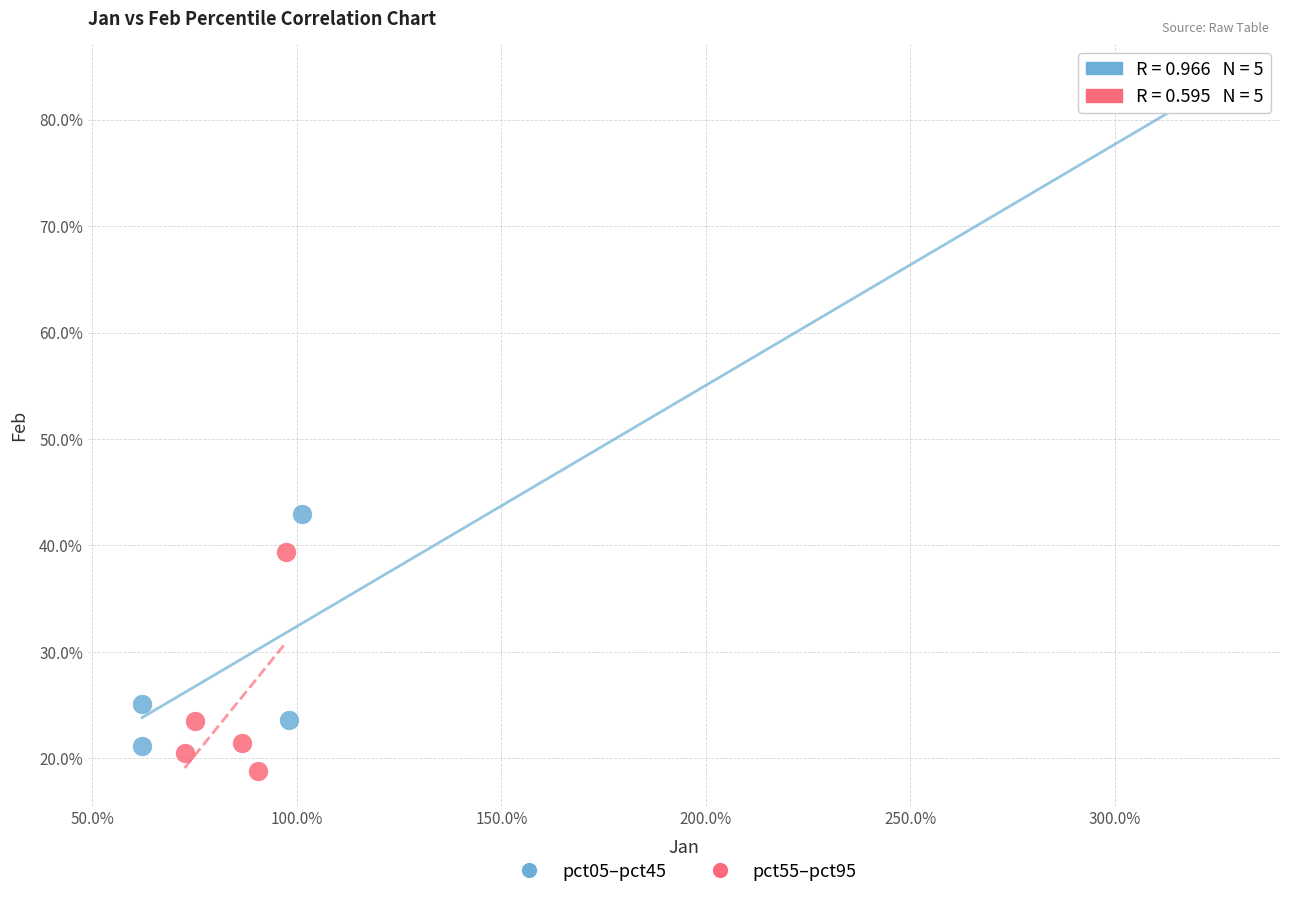

What are all the series names shown in the legend?

pct05–pct45, pct55–pct95